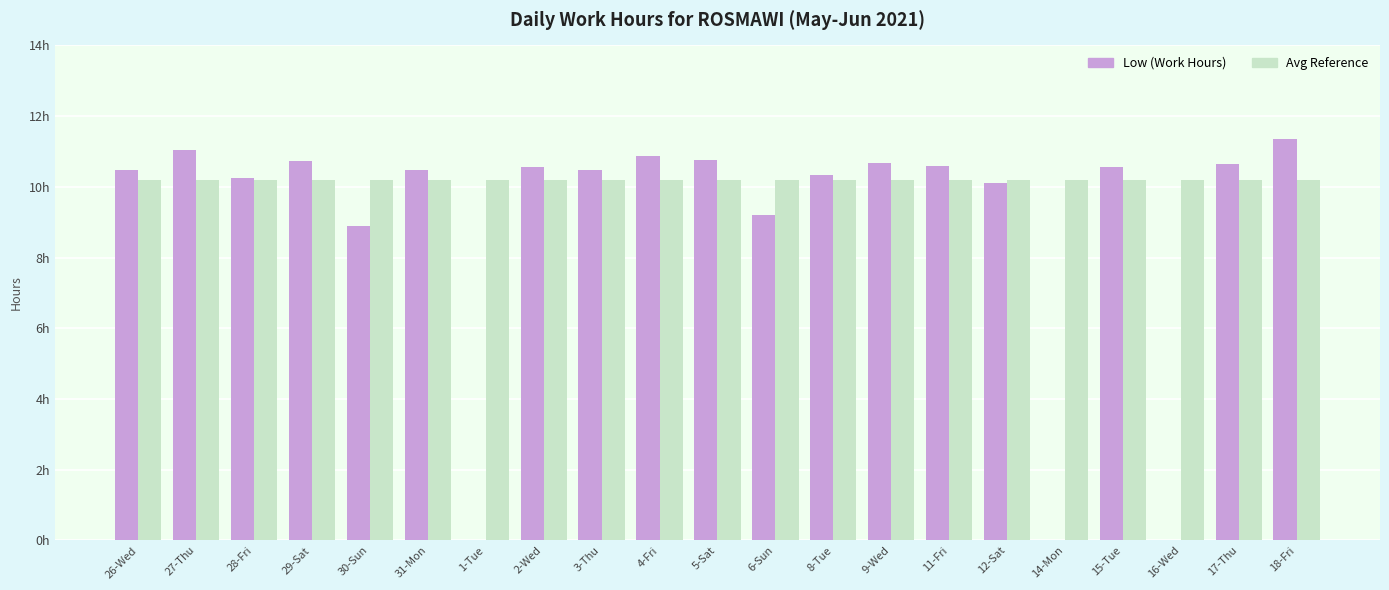

At which category is the sum across all series the highest?

18-Fri